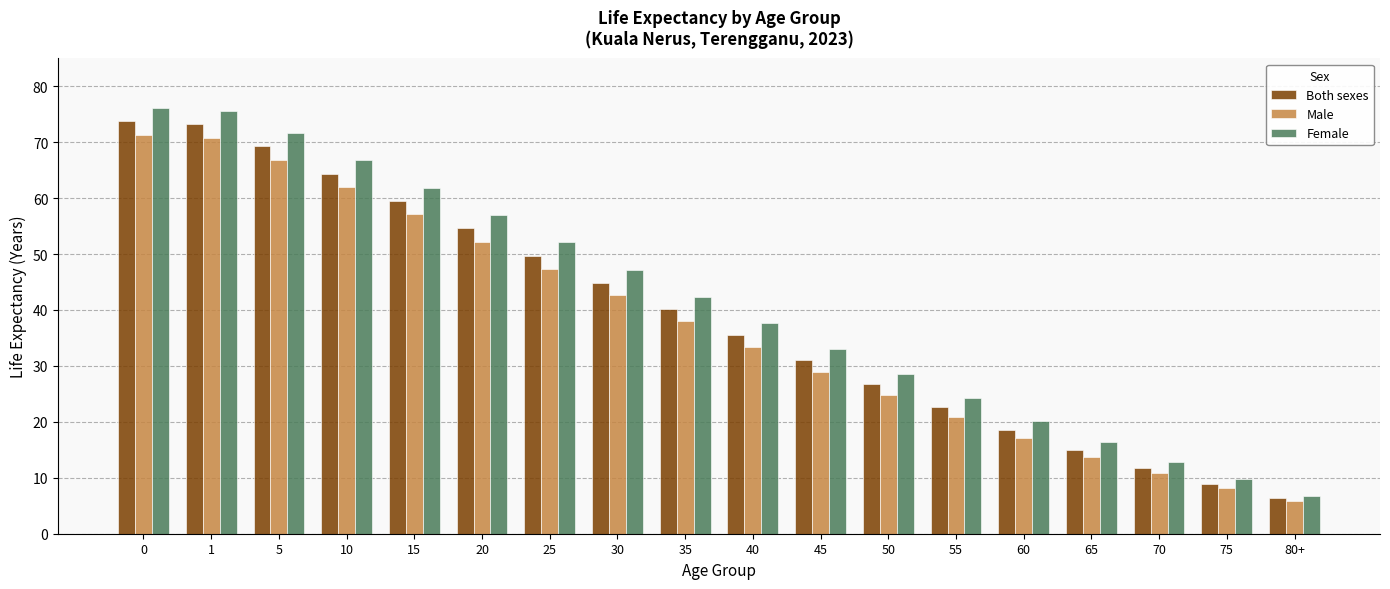

How many values in the Female series are below 42?

9